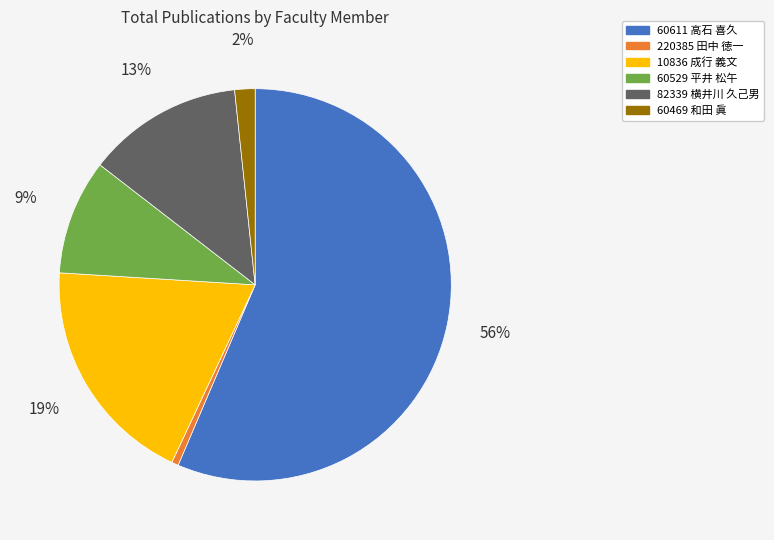

How many segments does this pie chart have?

6